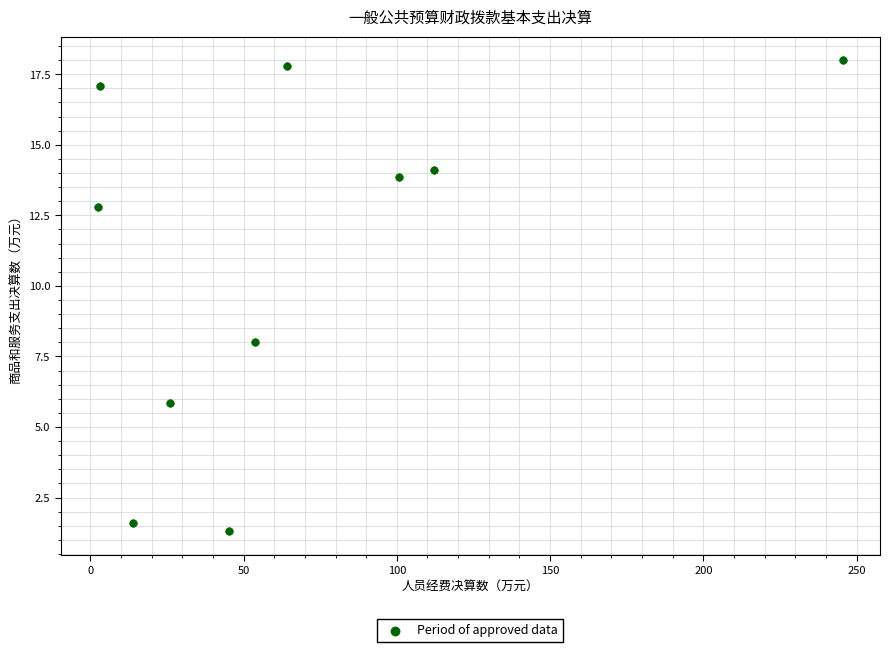

What Y value in the scatter plot is closest to 9?

8.0